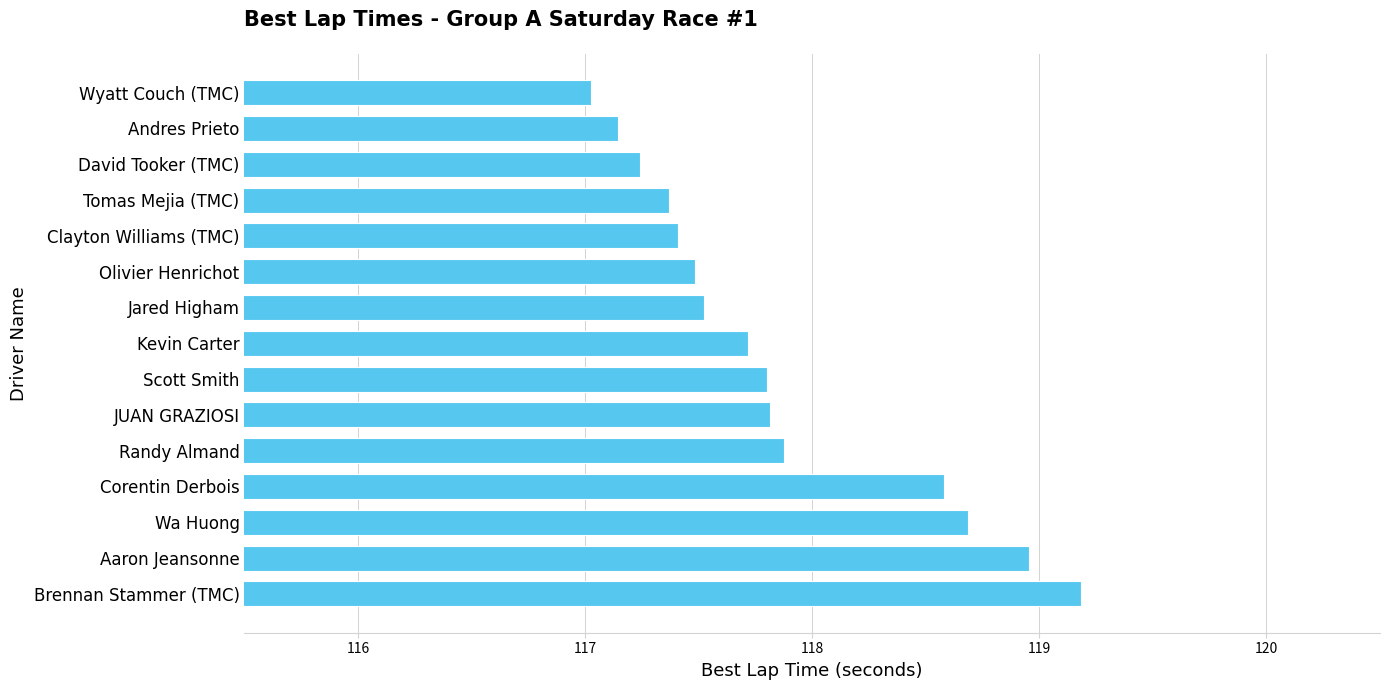

What is the ratio of the value at Aaron Jeansonne to the value at Andres Prieto?

1.0